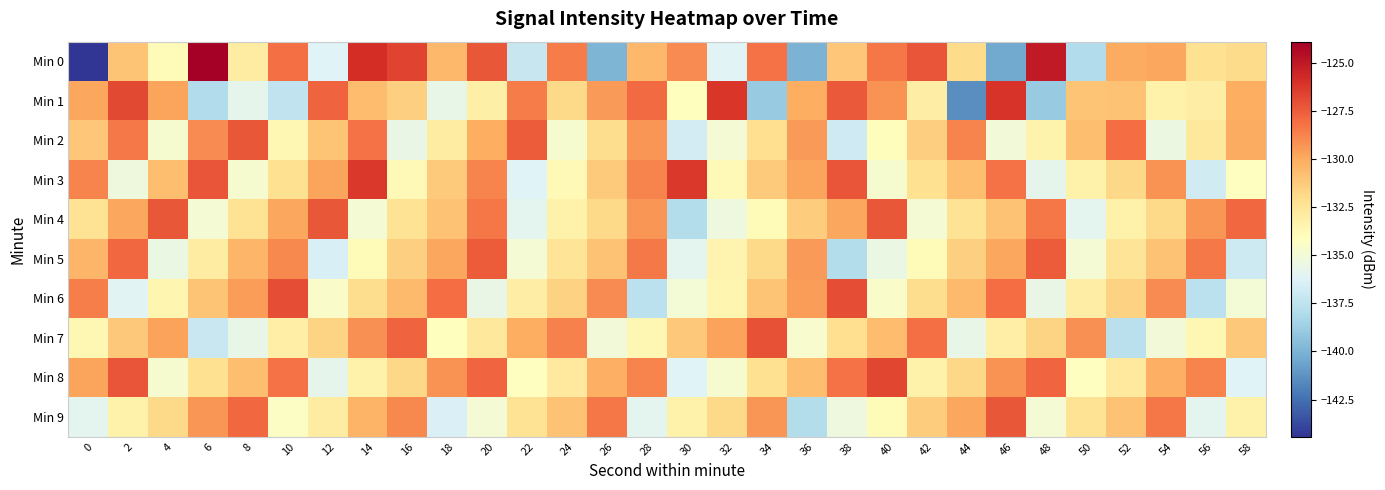

Reading left to right, what are all the values shown in this chart?

Min 0: 0=-144.4	2=-131.0	4=-133.9	6=-123.9	8=-132.9	10=-128.1	12=-136.2	14=-125.9	16=-126.7	18=-130.5	20=-127.3	22=-137.2	24=-128.5	26=-139.9	28=-130.5	30=-129.0	32=-136.1	34=-128.2	36=-140.0	38=-131.1	40=-128.4	42=-127.2	44=-132.0	46=-140.4	48=-125.1	50=-138.0	52=-130.0	54=-129.9	56=-132.2	58=-132.0
Min 1: 0=-129.9	2=-126.8	4=-129.8	6=-138.0	8=-135.8	10=-137.4	12=-127.7	14=-130.7	16=-131.5	18=-135.6	20=-133.2	22=-128.5	24=-131.9	26=-129.5	28=-128.0	30=-134.1	32=-126.2	34=-139.0	36=-130.1	38=-127.4	40=-129.2	42=-133.0	44=-141.4	46=-126.1	48=-139.0	50=-131.0	52=-130.9	54=-133.2	56=-133.0	58=-130.1
Min 2: 0=-131.1	2=-128.4	4=-134.8	6=-129.0	8=-127.3	10=-133.7	12=-131.0	14=-128.2	16=-135.6	18=-132.9	20=-130.1	22=-127.5	24=-134.8	26=-132.0	28=-129.4	30=-136.7	32=-134.9	34=-132.2	36=-129.5	38=-136.8	40=-134.1	42=-131.4	44=-128.7	46=-135.1	48=-133.4	50=-130.7	52=-128.1	54=-135.4	56=-132.7	58=-130.1
Min 3: 0=-128.8	2=-135.2	4=-130.8	6=-127.2	8=-134.8	10=-132.2	12=-129.8	14=-126.2	16=-133.8	18=-131.2	20=-128.8	22=-136.2	24=-133.8	26=-131.2	28=-128.8	30=-126.2	32=-133.8	34=-131.2	36=-129.8	38=-127.2	40=-134.8	42=-132.2	44=-130.8	46=-128.2	48=-135.8	50=-133.2	52=-131.8	54=-129.2	56=-136.8	58=-134.2
Min 4: 0=-132.3	2=-129.9	4=-127.3	6=-134.9	8=-132.3	10=-129.9	12=-127.3	14=-134.9	16=-132.3	18=-130.9	20=-128.3	22=-135.9	24=-133.3	26=-131.9	28=-129.3	30=-137.9	32=-135.3	34=-133.9	36=-131.3	38=-129.9	40=-127.3	42=-134.9	44=-132.3	46=-130.9	48=-128.3	50=-135.9	52=-133.3	54=-131.9	56=-129.3	58=-127.9
Min 5: 0=-130.5	2=-127.9	4=-135.5	6=-132.9	8=-130.5	10=-128.9	12=-136.5	14=-133.9	16=-131.5	18=-129.9	20=-127.5	22=-134.9	24=-132.5	26=-130.9	28=-128.5	30=-135.9	32=-133.5	34=-131.9	36=-129.5	38=-137.9	40=-135.5	42=-133.9	44=-131.5	46=-129.9	48=-127.5	50=-134.9	52=-132.5	54=-130.9	56=-128.5	58=-136.9
Min 6: 0=-128.6	2=-136.0	4=-133.6	6=-131.0	8=-129.6	10=-127.0	12=-134.6	14=-132.0	16=-130.6	18=-128.0	20=-135.6	22=-133.0	24=-131.6	26=-129.0	28=-137.6	30=-135.0	32=-133.6	34=-131.0	36=-129.6	38=-127.0	40=-134.6	42=-132.0	44=-130.6	46=-128.0	48=-135.6	50=-133.0	52=-131.6	54=-129.0	56=-137.6	58=-135.0
Min 7: 0=-133.7	2=-131.1	4=-129.7	6=-137.1	8=-135.7	10=-133.1	12=-131.7	14=-129.1	16=-127.7	18=-134.1	20=-132.7	22=-130.1	24=-128.7	26=-135.1	28=-133.7	30=-131.1	32=-129.7	34=-127.1	36=-134.7	38=-132.1	40=-130.7	42=-128.1	44=-135.7	46=-133.1	48=-131.7	50=-129.1	52=-137.7	54=-135.1	56=-133.7	58=-131.1
Min 8: 0=-129.8	2=-127.2	4=-134.8	6=-132.2	8=-130.8	10=-128.2	12=-135.8	14=-133.2	16=-131.8	18=-129.2	20=-127.8	22=-134.2	24=-132.8	26=-130.2	28=-128.8	30=-136.2	32=-134.8	34=-132.2	36=-130.8	38=-128.2	40=-126.8	42=-133.2	44=-131.8	46=-129.2	48=-127.8	50=-134.2	52=-132.8	54=-130.2	56=-128.8	58=-136.2
Min 9: 0=-135.9	2=-133.3	4=-131.9	6=-129.3	8=-127.9	10=-134.3	12=-132.9	14=-130.3	16=-128.9	18=-136.3	20=-134.9	22=-132.3	24=-130.9	26=-128.3	28=-135.9	30=-133.3	32=-131.9	34=-129.3	36=-137.9	38=-135.3	40=-133.9	42=-131.3	44=-129.9	46=-127.3	48=-134.9	50=-132.3	52=-130.9	54=-128.3	56=-135.9	58=-133.3